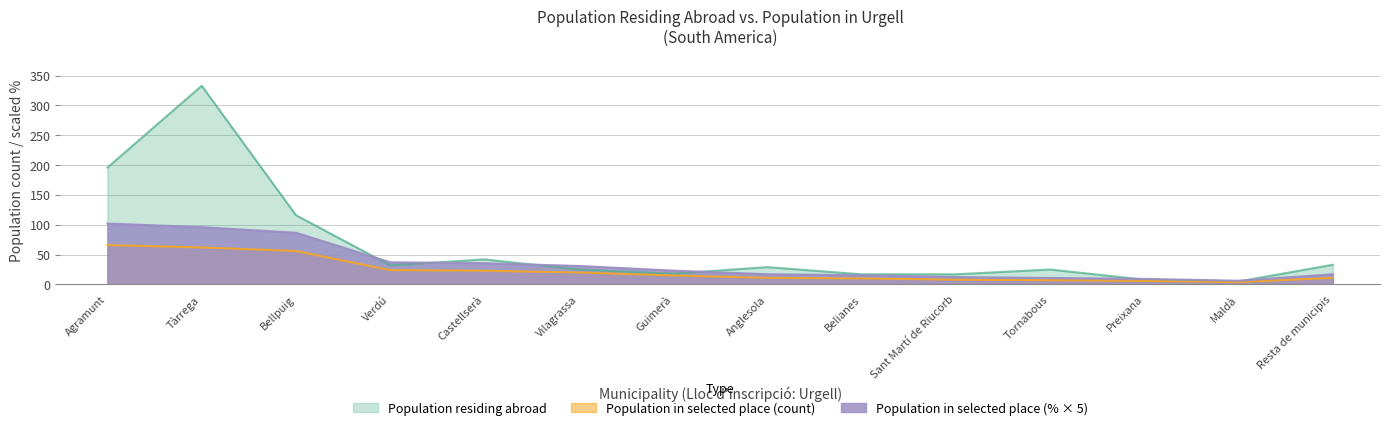

Which has a higher value, Anglesola or Agramunt?

Agramunt